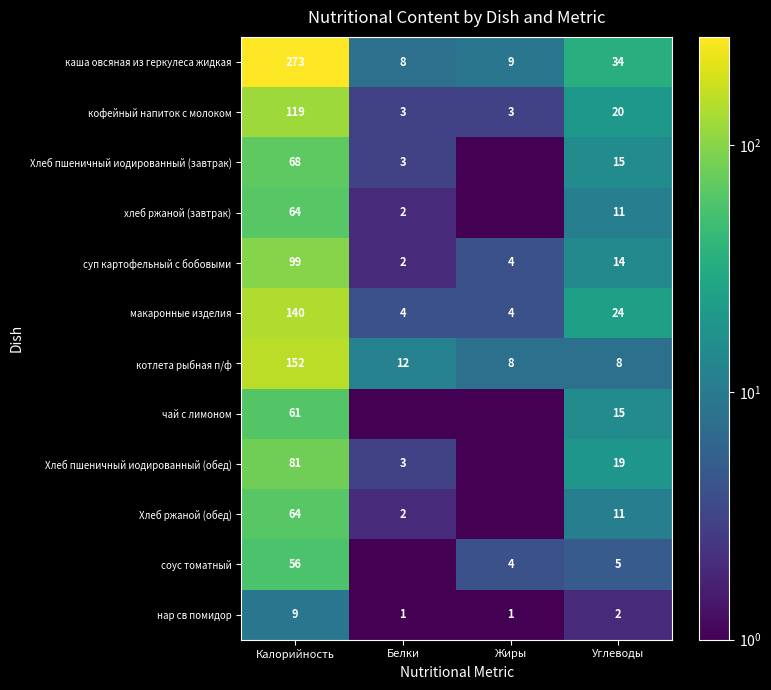

What is the average value of the макаронные изделия series?

43.0